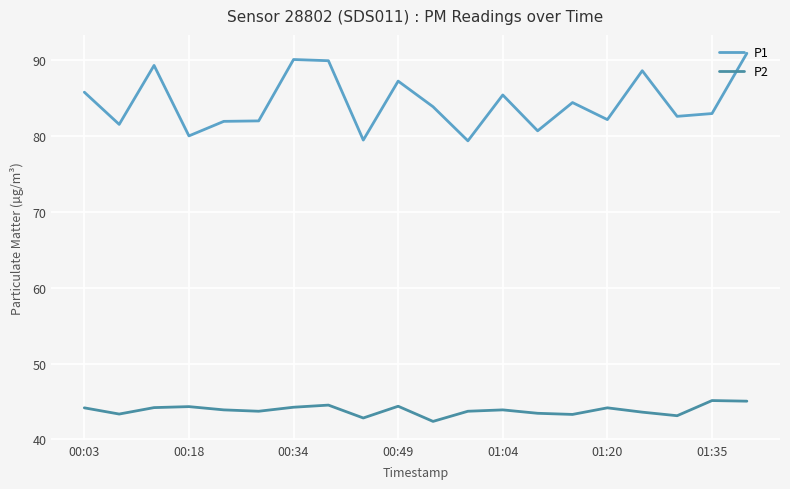

What is the minimum value for P2?

42.4